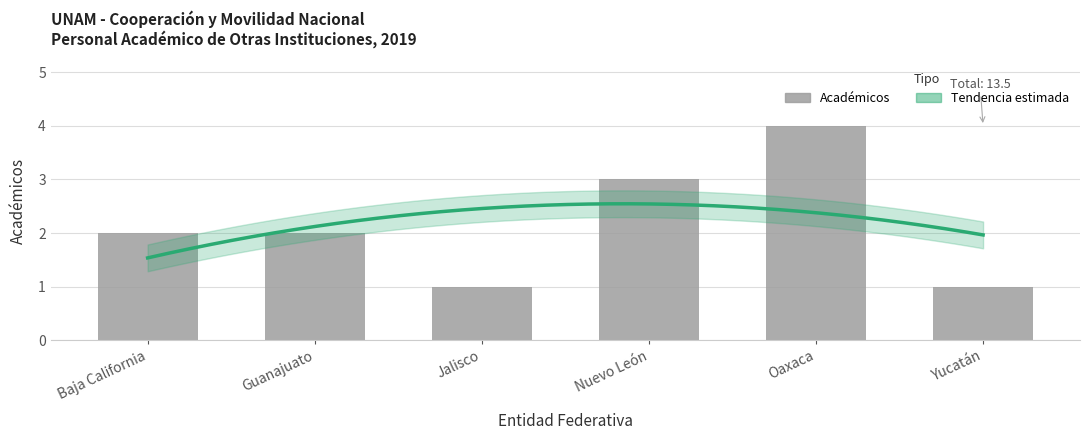

Which label corresponds to the largest value in the chart?

Oaxaca